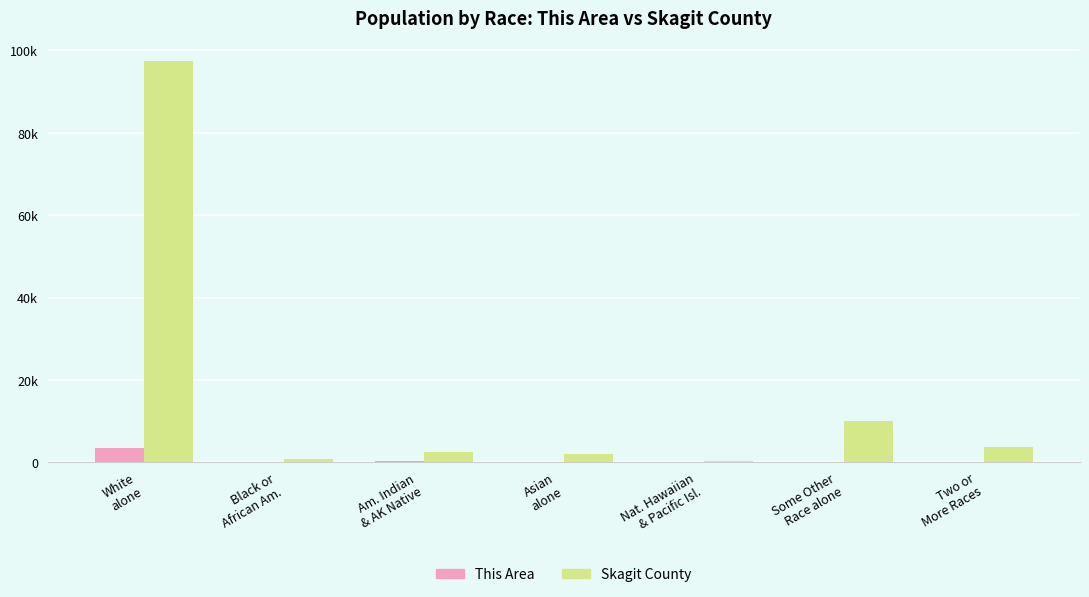

List the series in order of their peak value, highest first.

Skagit County, This Area